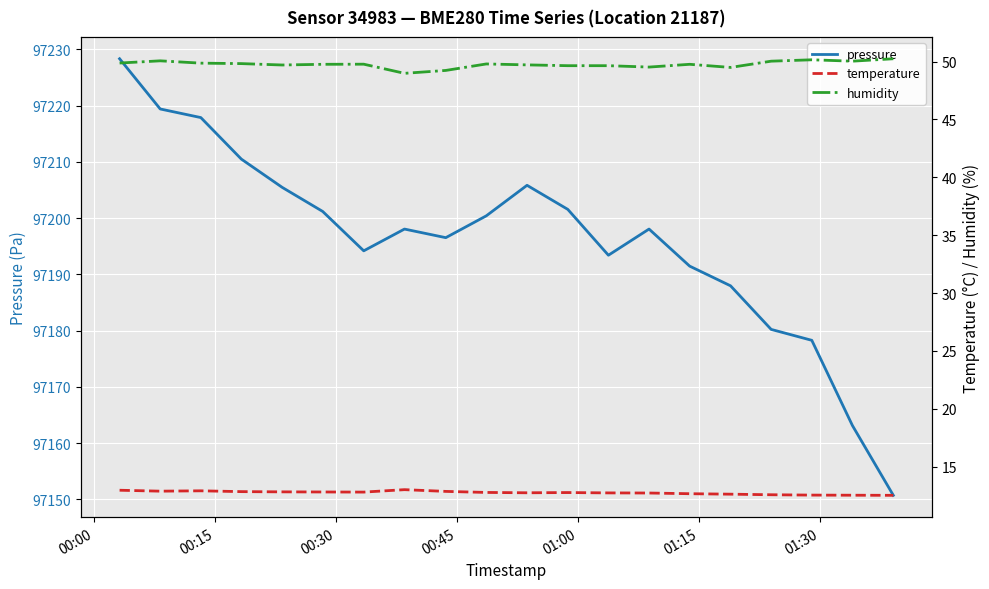

What is the maximum value for pressure?

97228.3